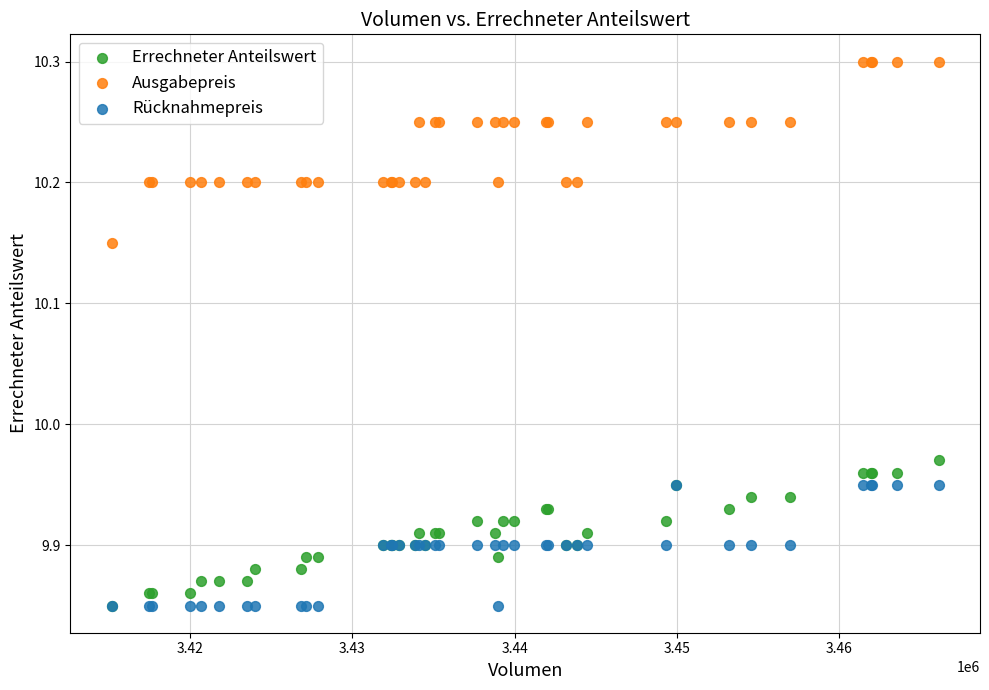

What are all the series names shown in the legend?

Errechneter Anteilswert, Ausgabepreis, Rücknahmepreis